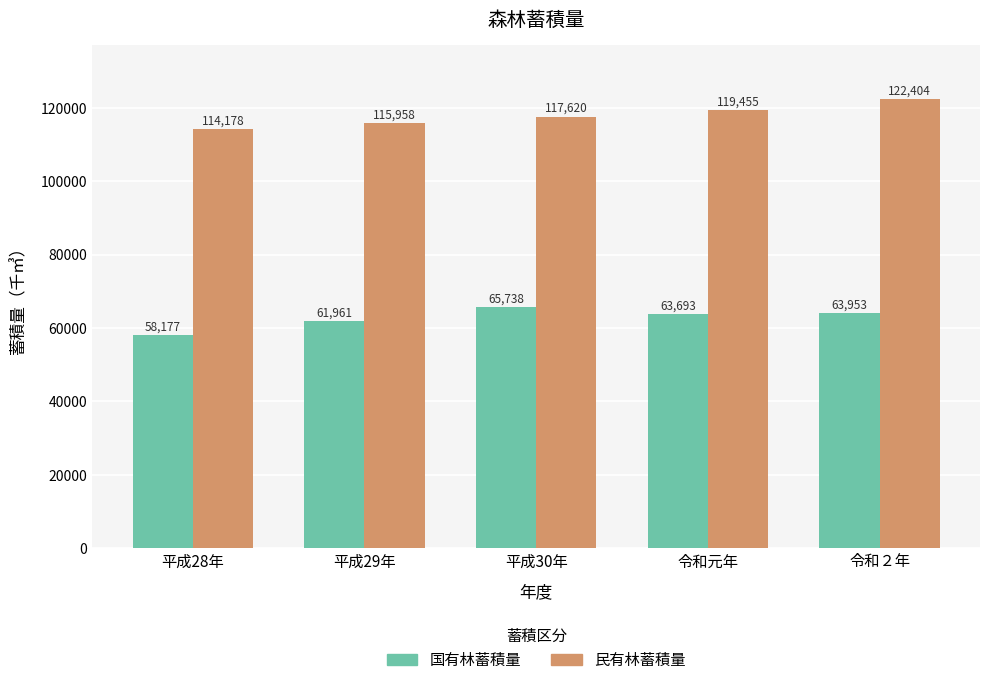

How many series are shown in this chart?

2